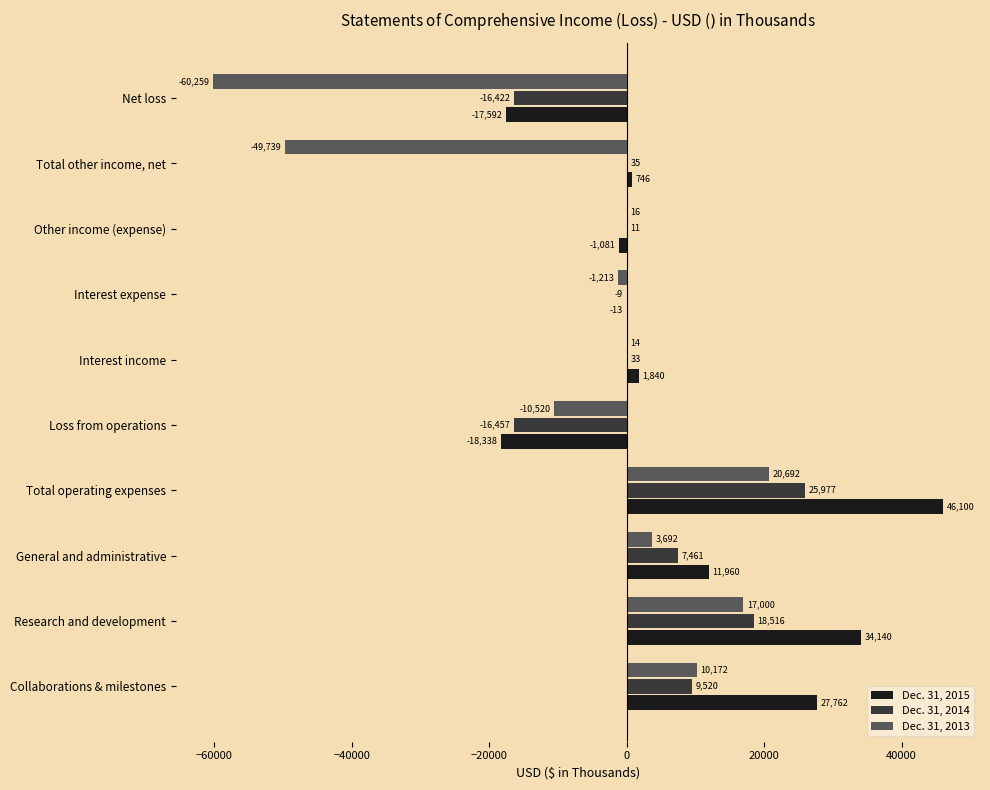

True or false: Dec. 31, 2013 has a value of 16 at Other income (expense).

True